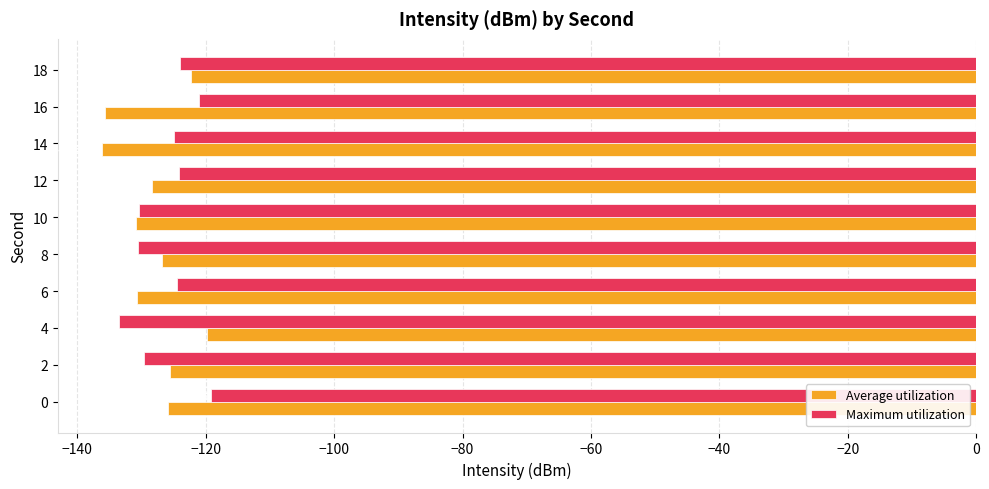

What is the difference between the maximum and minimum values in the Maximum utilization series?

14.4